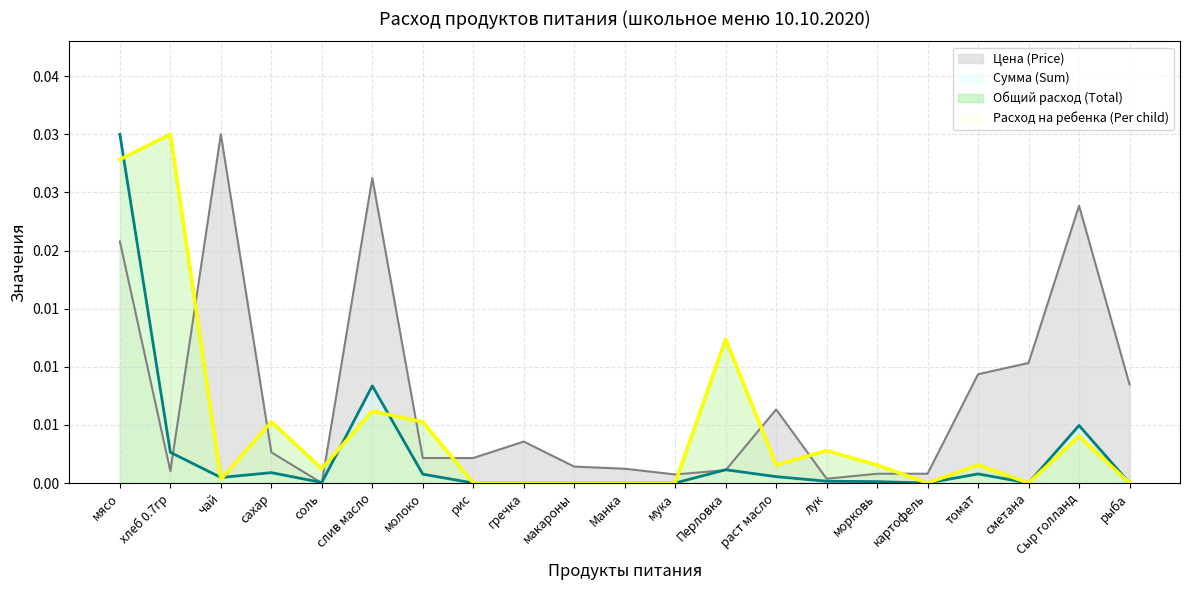

True or false: Цена (Price) and Расход на ребенка (Per child) intersect in this chart.

True